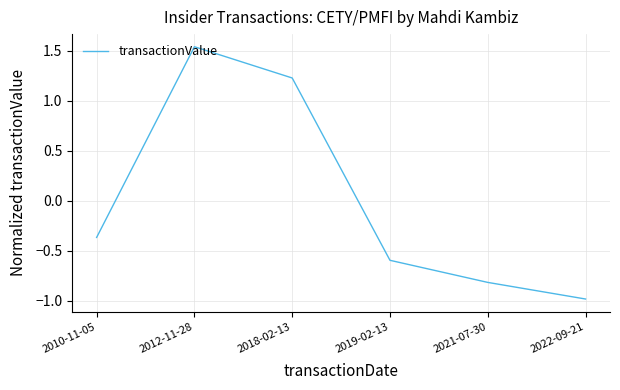

What position from the left is 2010-11-05?

1